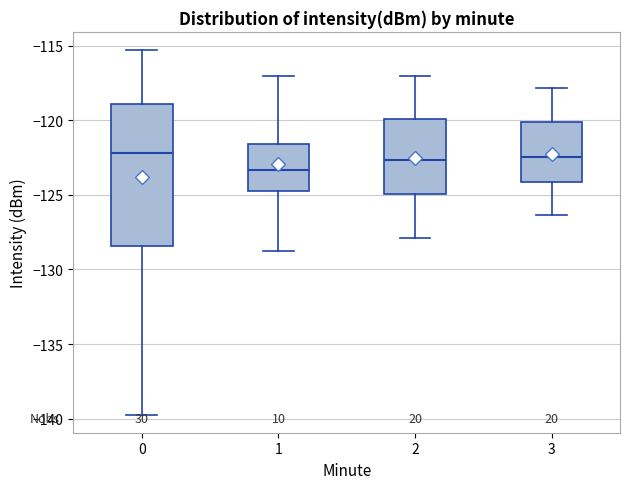

Which box is the tallest, from its lower edge to its upper edge?

0